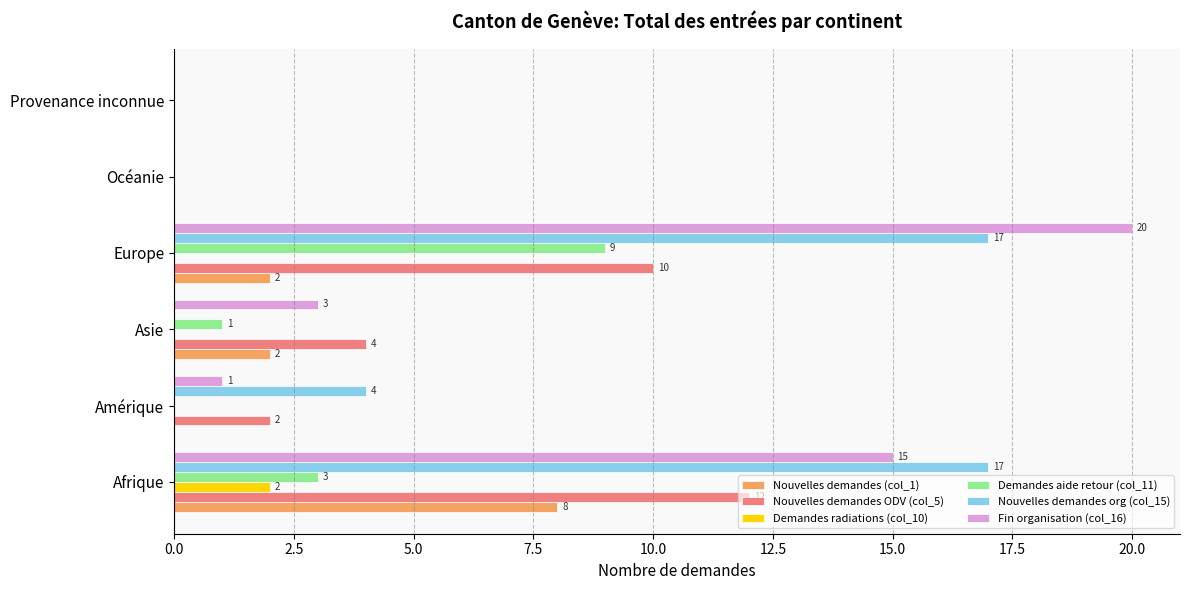

What is the sum of the Nouvelles demandes org (col_15) values at Océanie and Amérique?

4